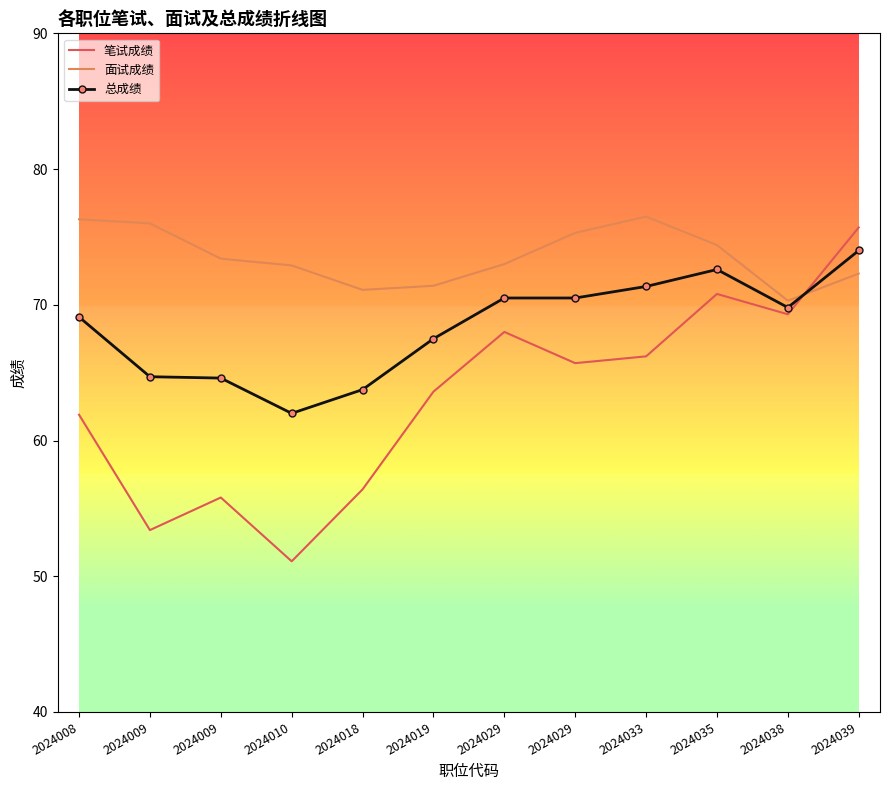

Where is the first local maximum for 面试成绩?

2024033